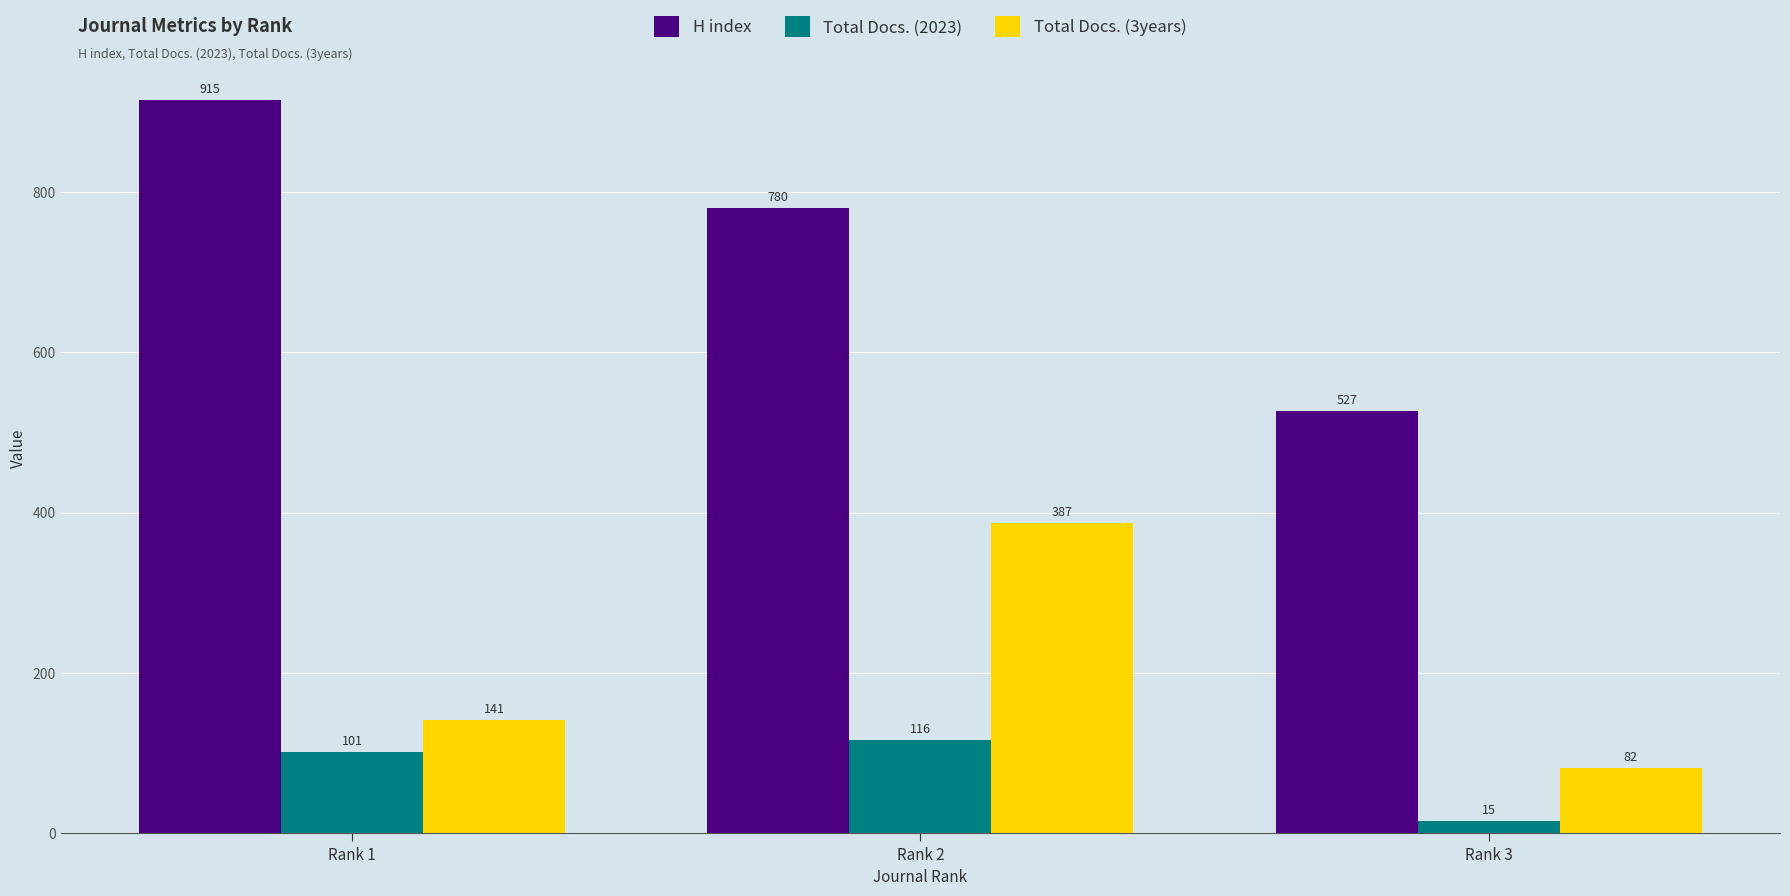

At which category is the sum across all series the highest?

Rank 2